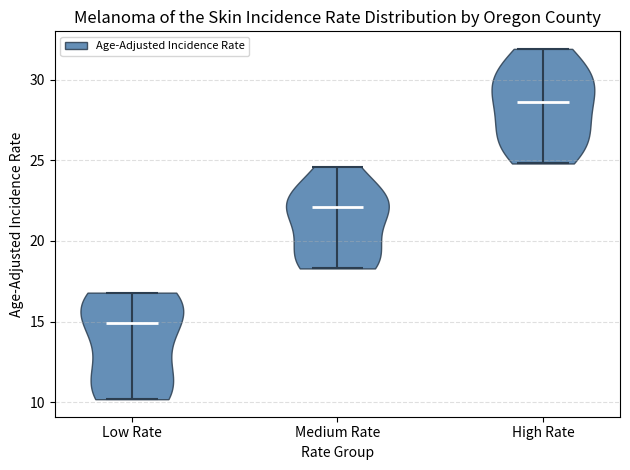

What is the lowest point the violin for High Rate reaches on the y-axis? The values are not printed on the chart, so give them approximately, as read against the axis.

25.0